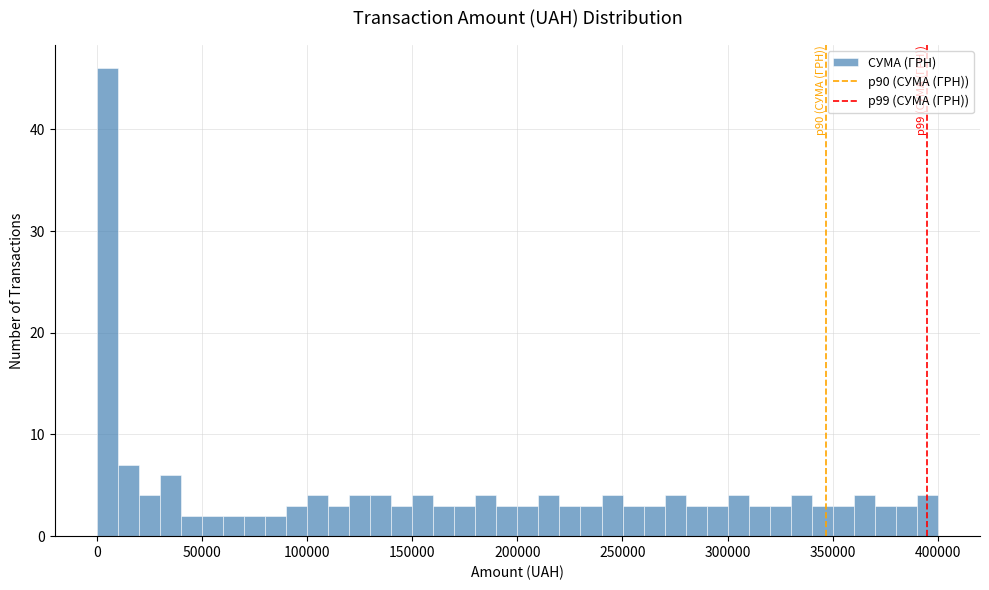

Around what value on the x-axis is the tallest bar? Give the approximate position of its centre, as read against the axis.

5000